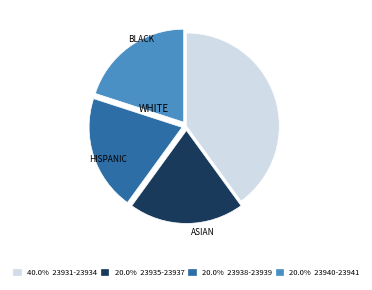

Does any single category account for the majority?

No